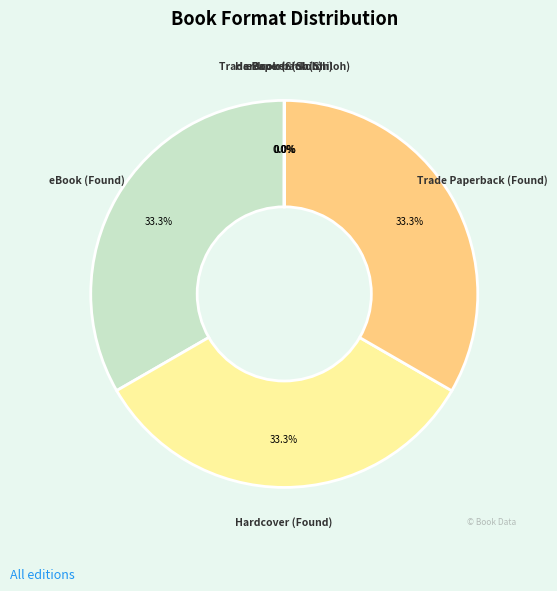

Is there any slice that represents more than half of the pie?

No